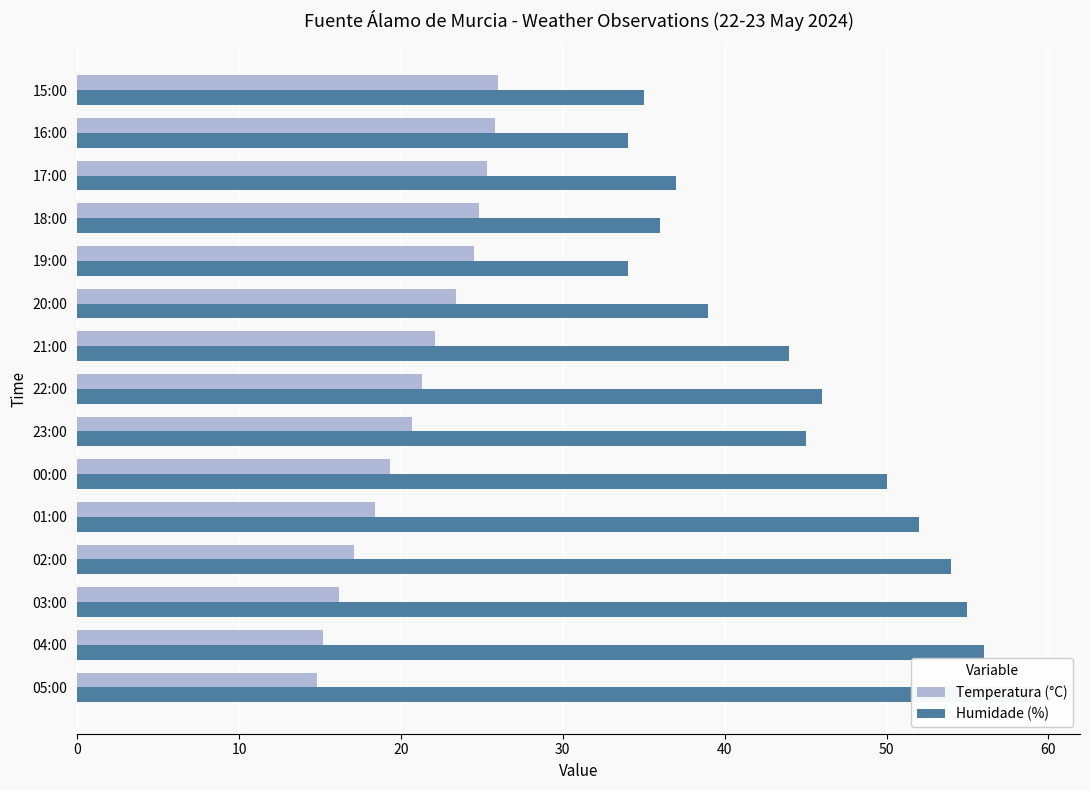

Is the value of Temperatura (°C) at 05:00 greater than the value of Humidade (%) at 23:00?

No